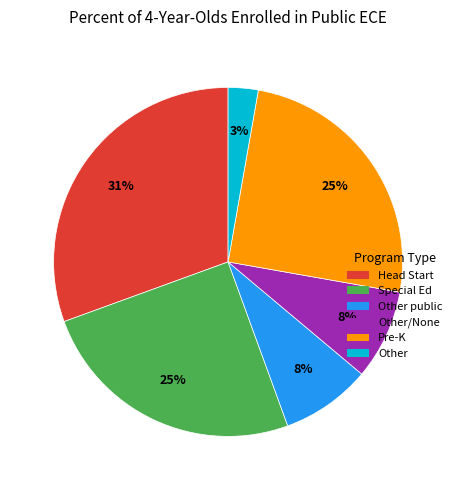

How many slices are in this pie chart?

6